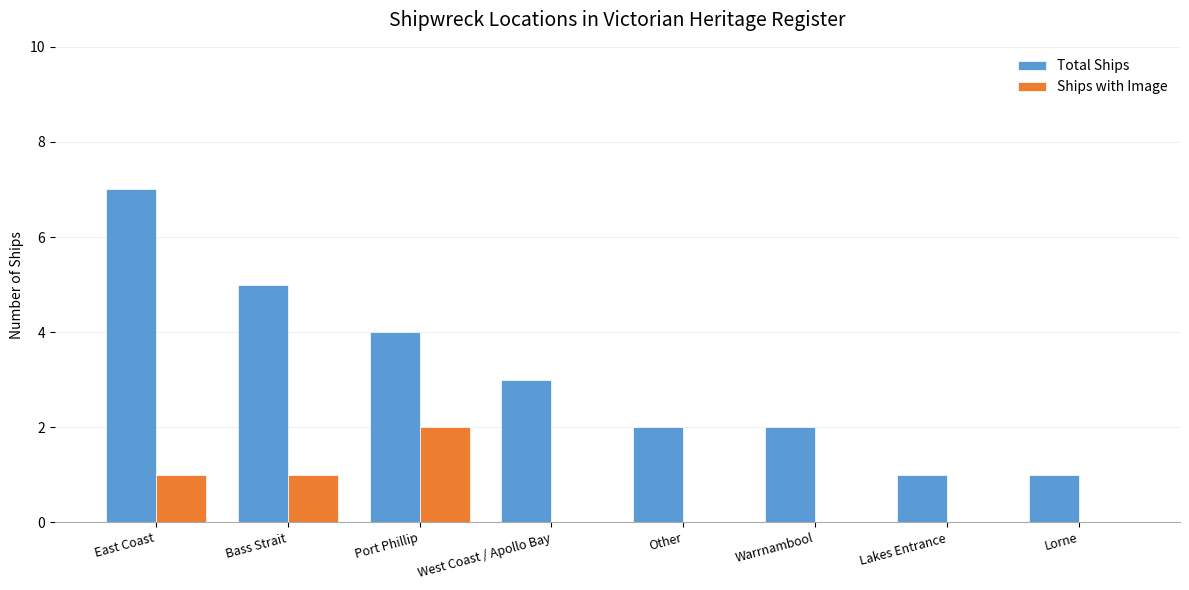

Between Other and Lakes Entrance, which series saw the biggest shift?

Total Ships